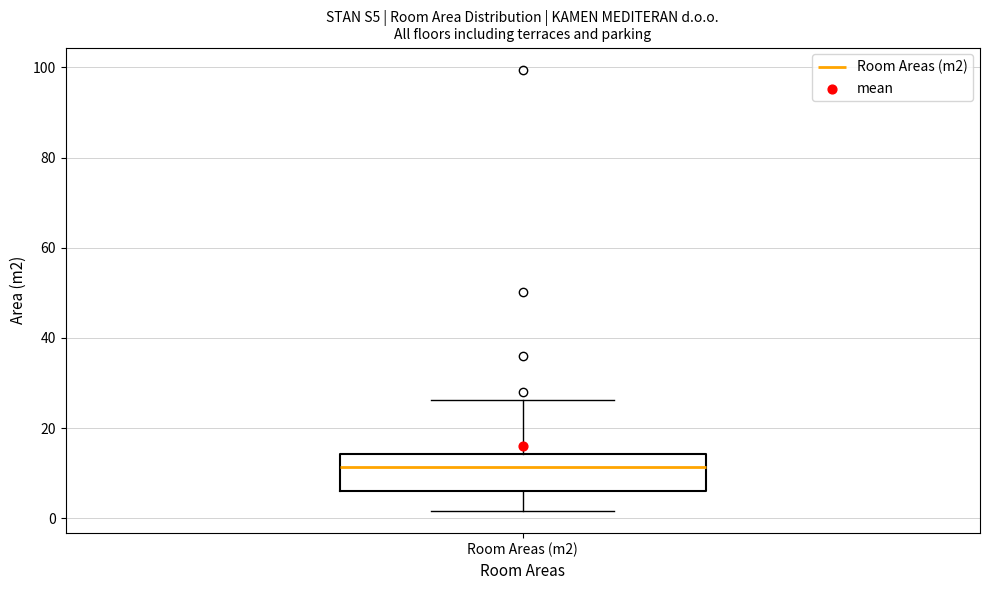

Read this box plot against the y-axis: the position of the median line, the range covered by the box, and the ends of both whiskers. The values are not printed on the chart, so give them approximately, as read against the axis.

median 12, box 6 to 14, whiskers 2 to 26